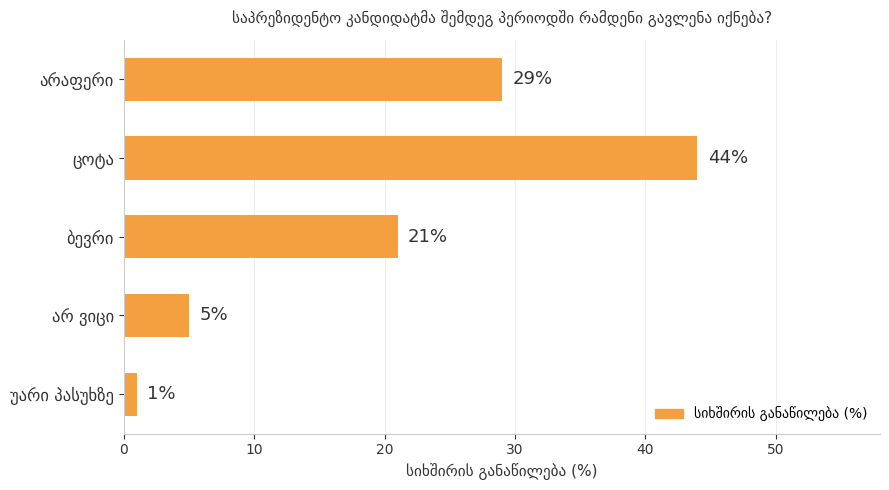

Count the number of data series in this chart.

1